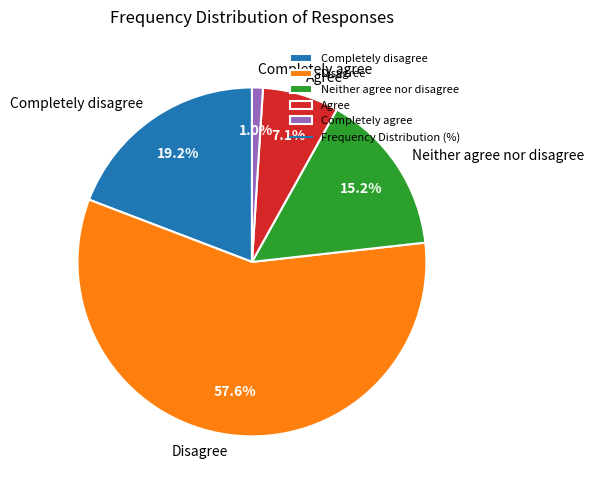

To the nearest percent, what is the combined percentage of Disagree and Completely disagree?

77%